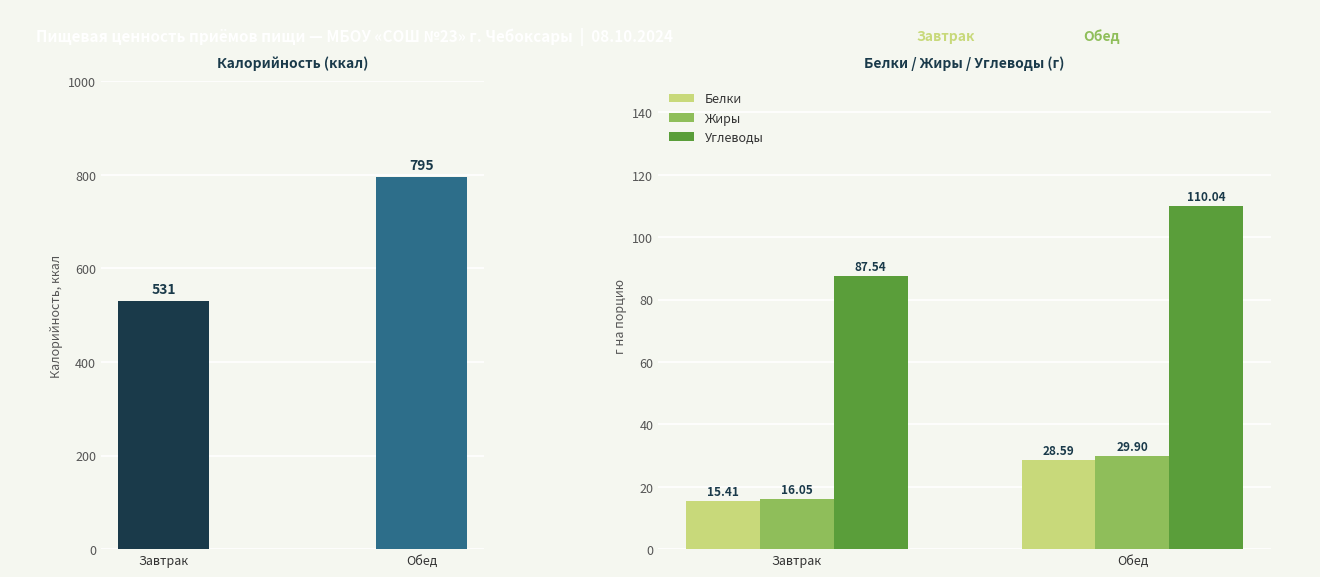

What is the label of the 2nd bar from the left?

Обед